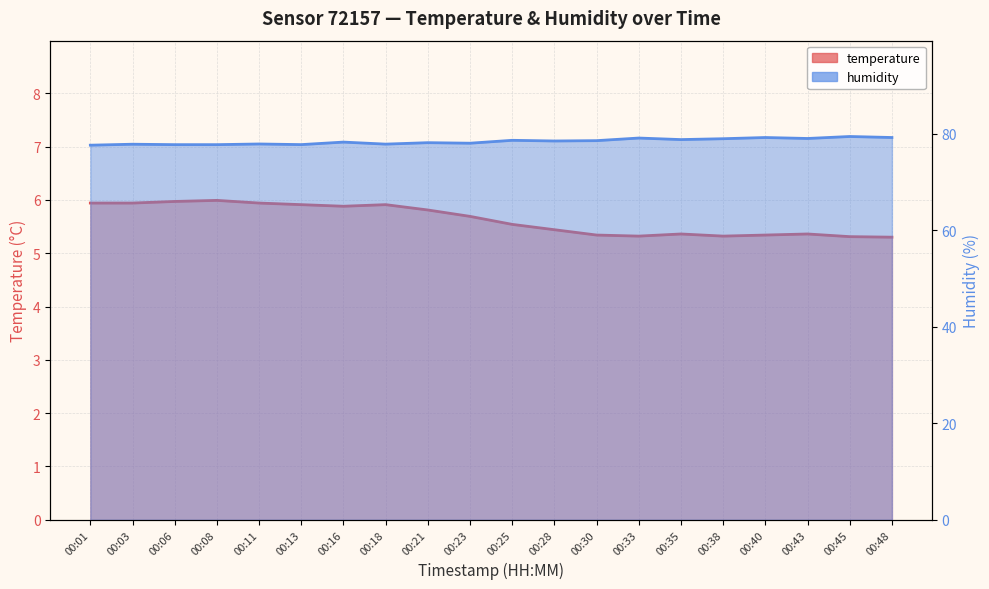

Between 00:03 and 00:23, which series saw the biggest shift?

temperature